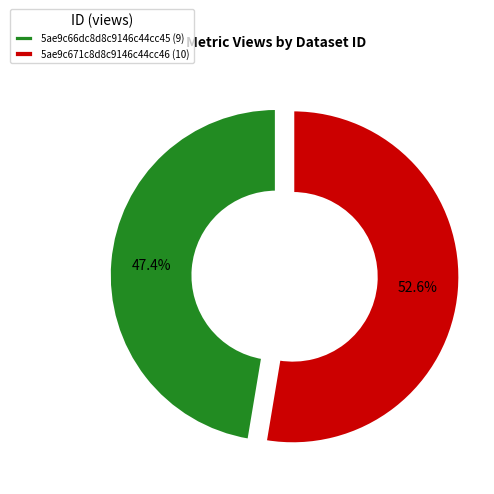

Which category has the biggest portion of the pie?

5ae9c671c8d8c9146c44cc46